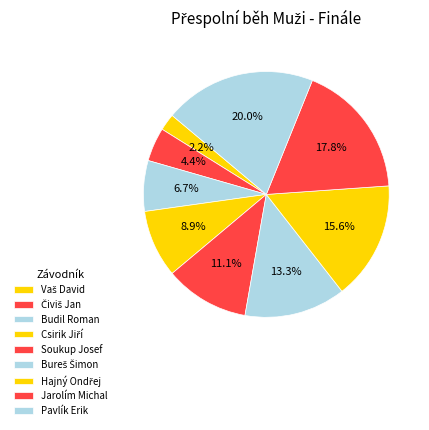

To the nearest percent, what percentage of the pie is Budil Roman?

7%